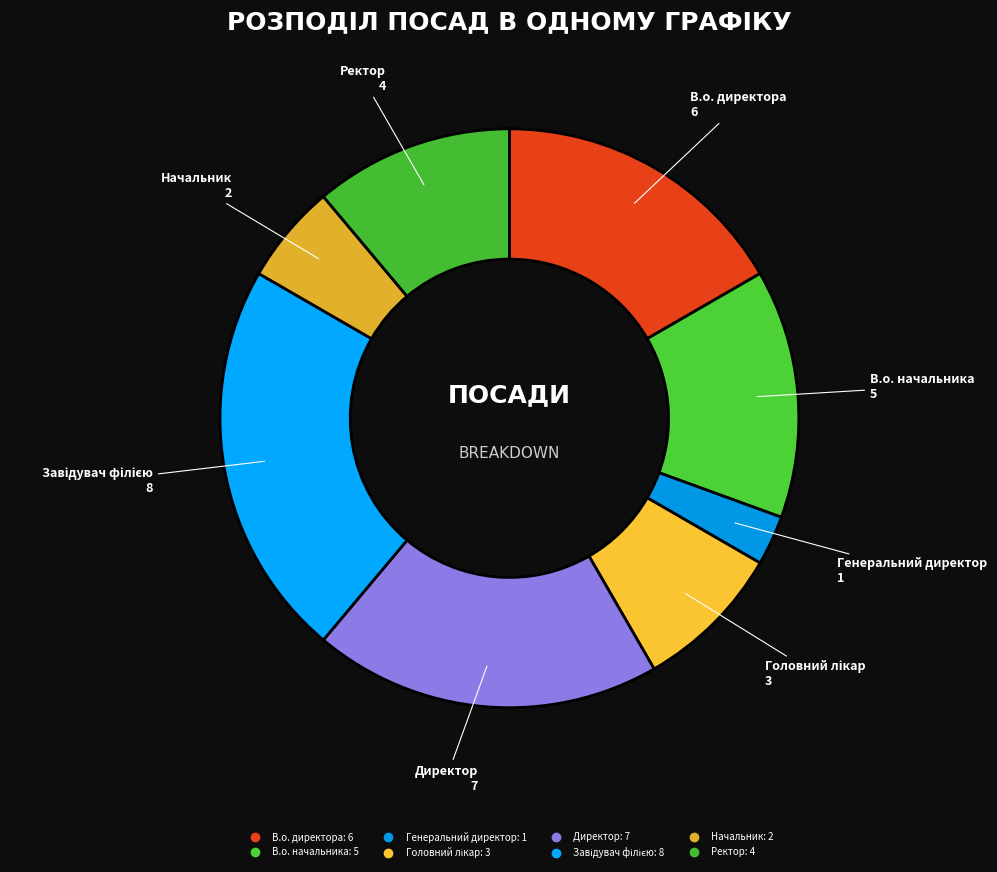

How many slices are in this pie chart?

8